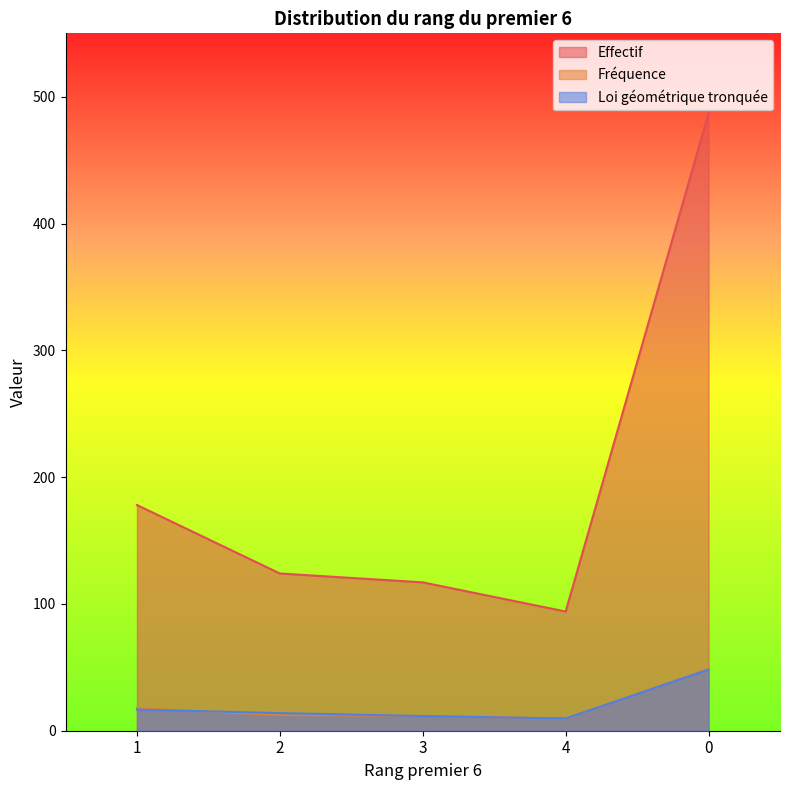

Rank the categories by Loi géométrique tronquée value from lowest to highest.

4, 3, 2, 1, 0